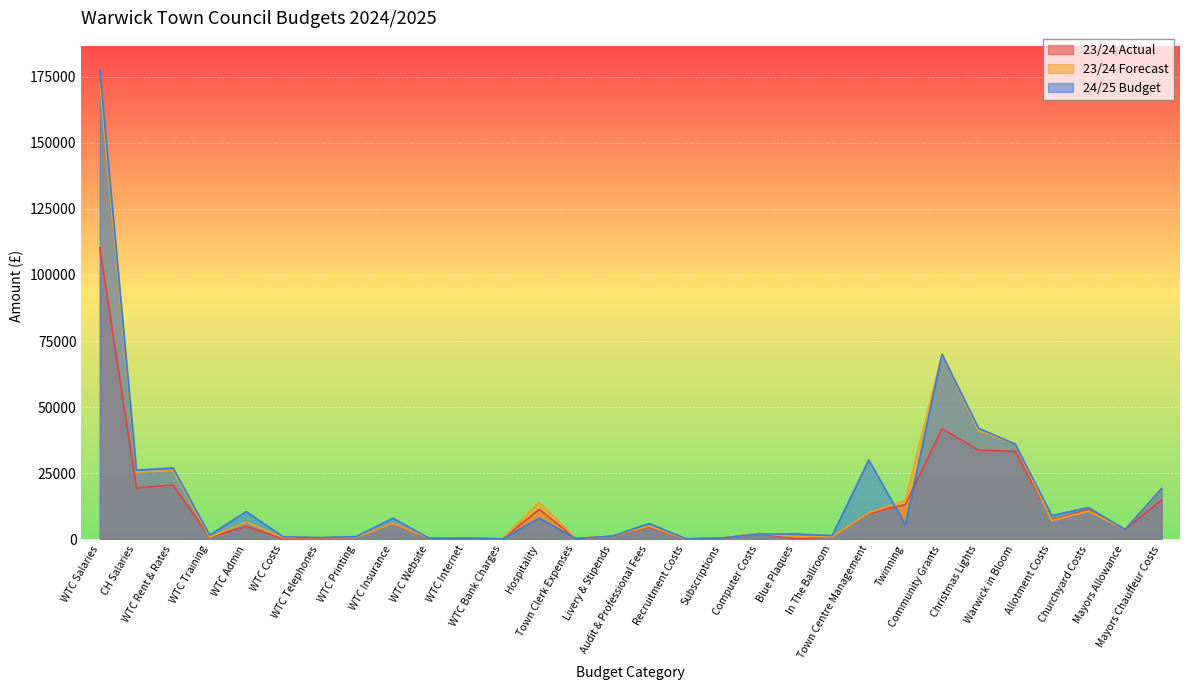

What is the total value across all series at Blue Plaques?

3211.0